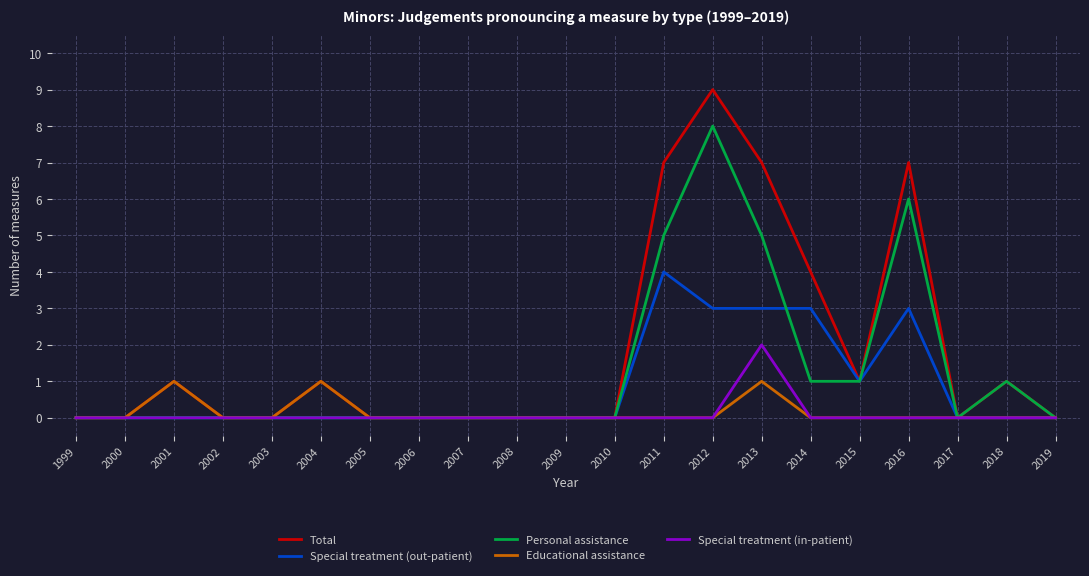

What is the difference between the highest and lowest values at 2014?

4